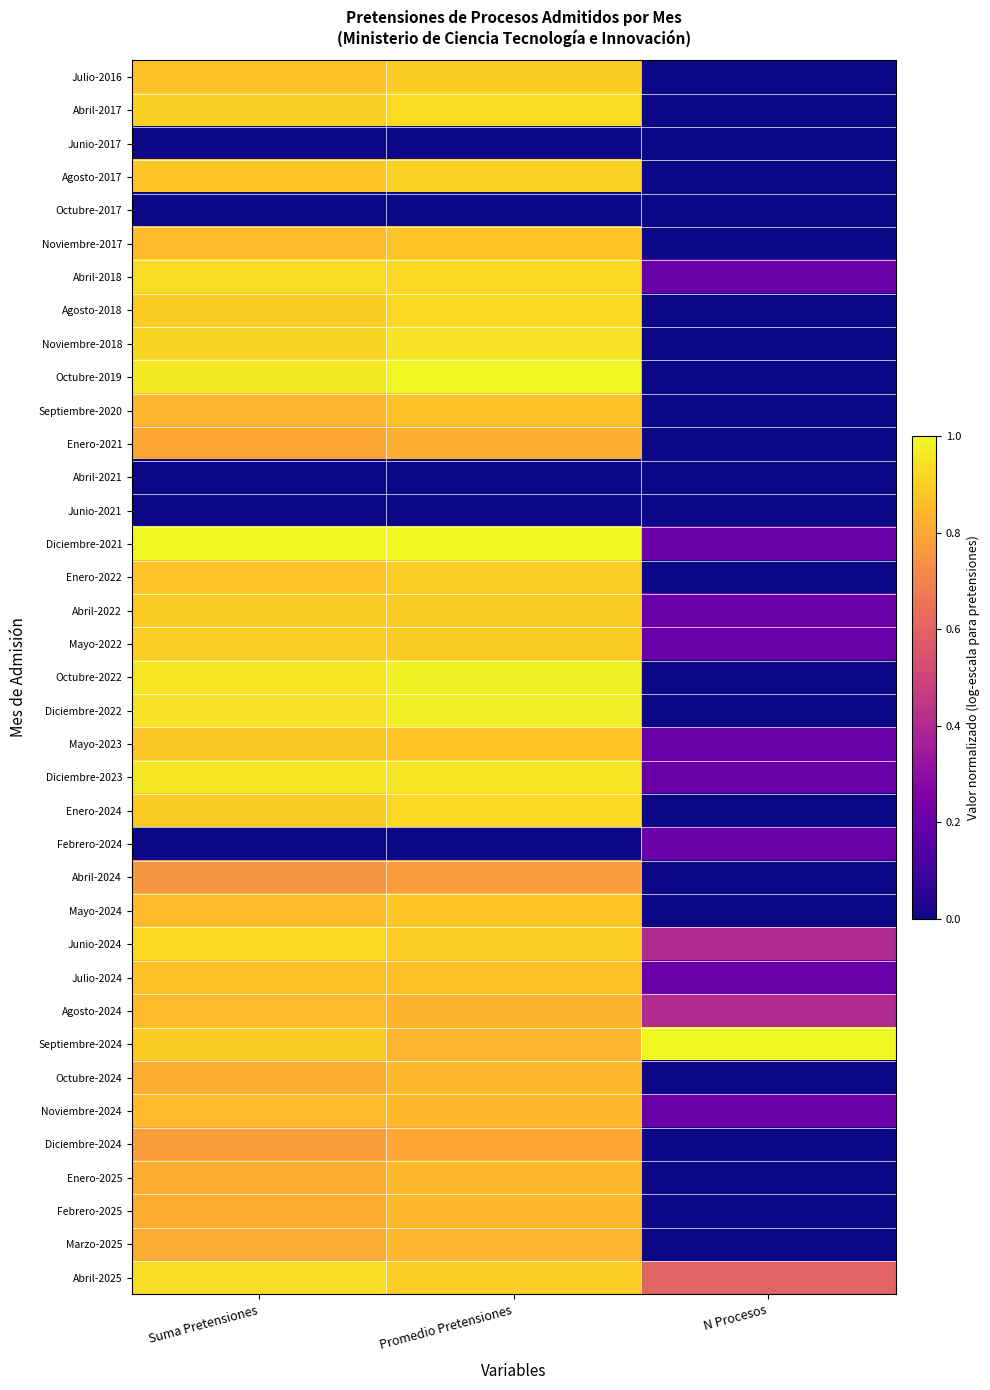

Which has a higher value, Promedio Pretensiones or N Procesos?

Promedio Pretensiones